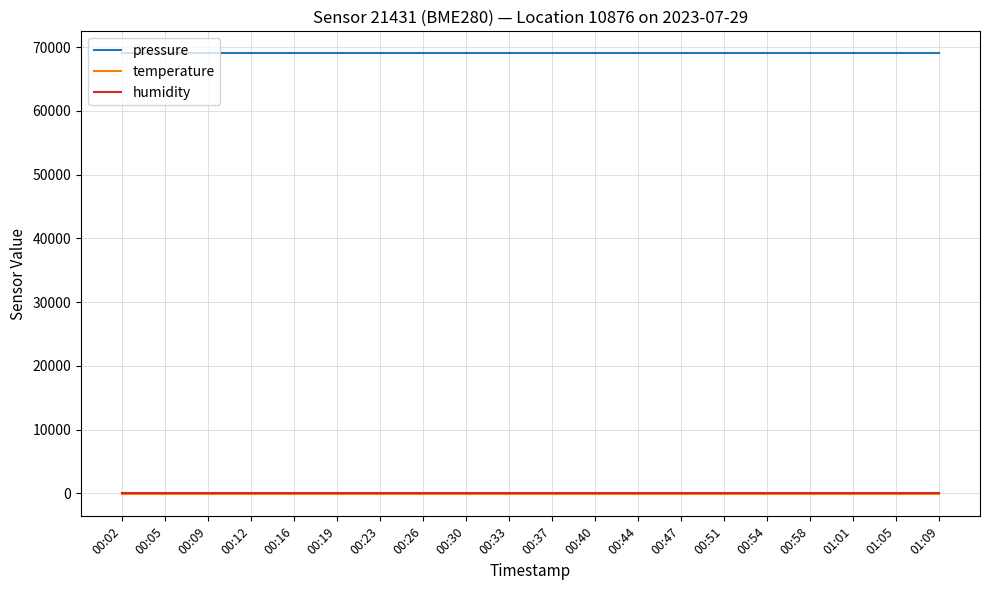

What is the sum of the temperature values at 00:16 and 00:54?

-292.2